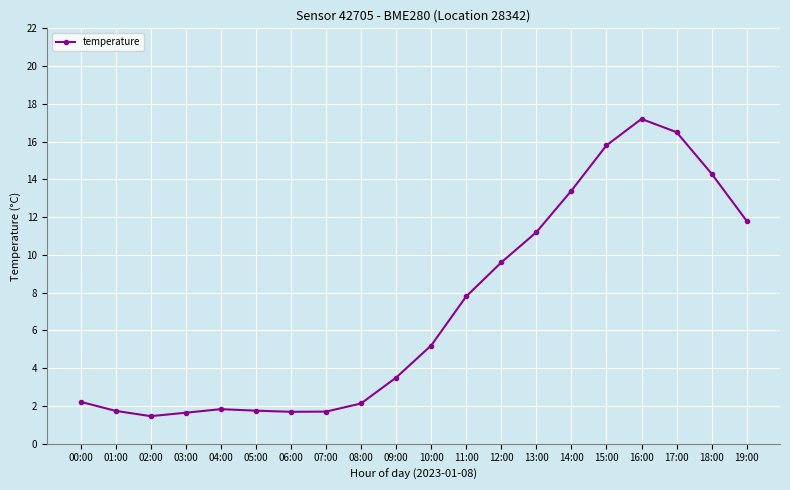

What is the greatest value displayed?

17.2